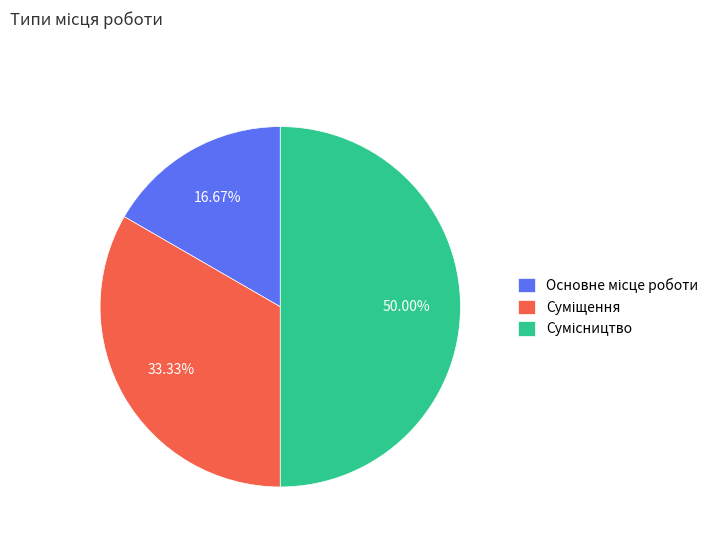

To the nearest percent, what is the combined percentage of Суміщення and Основне місце роботи?

50%